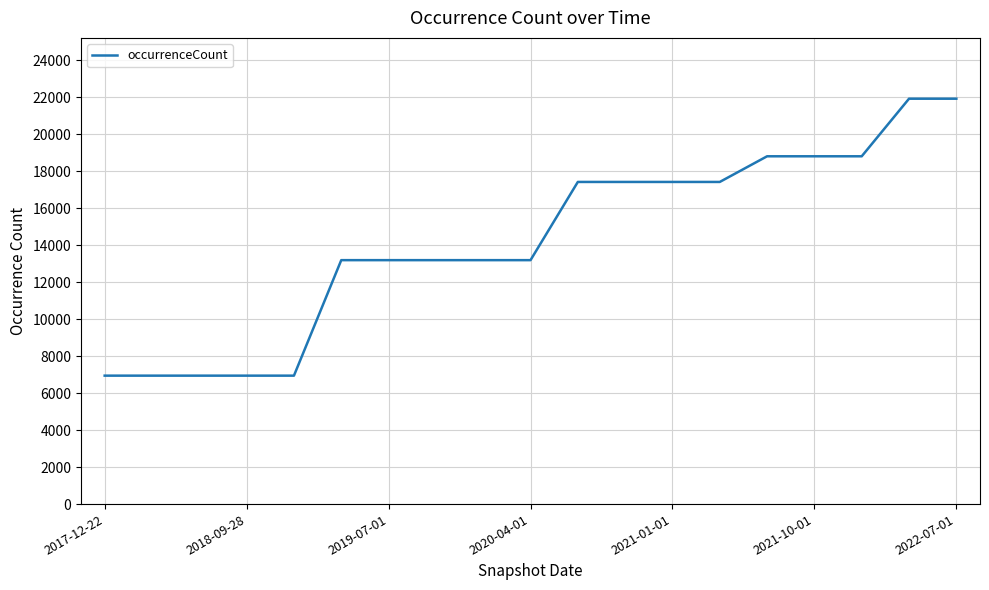

What is the maximum value shown in the chart?

21920